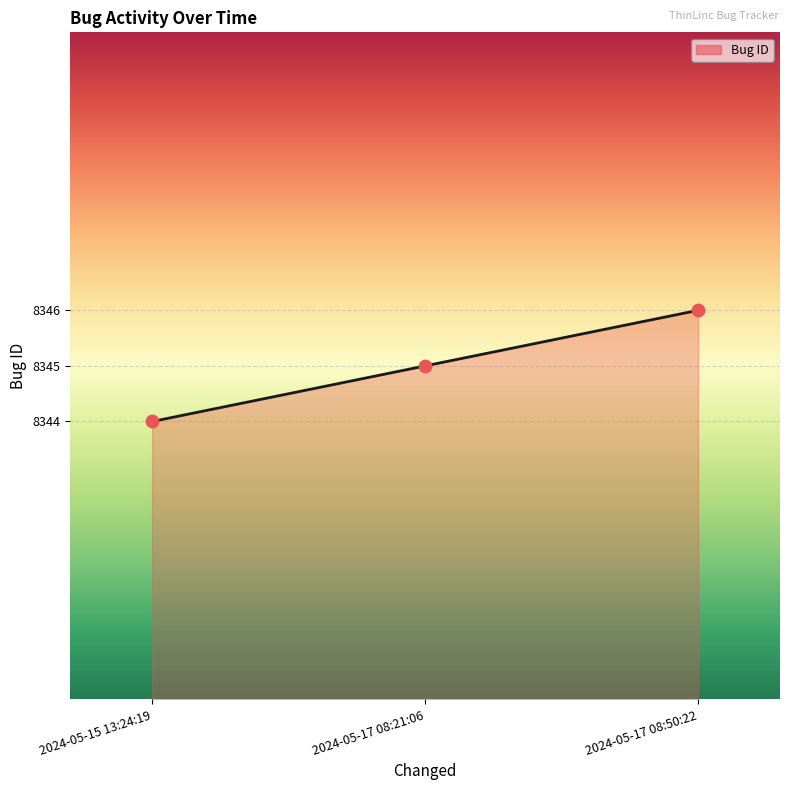

What is the change in value from 2024-05-17 08:21:06 to 2024-05-17 08:50:22?

+1